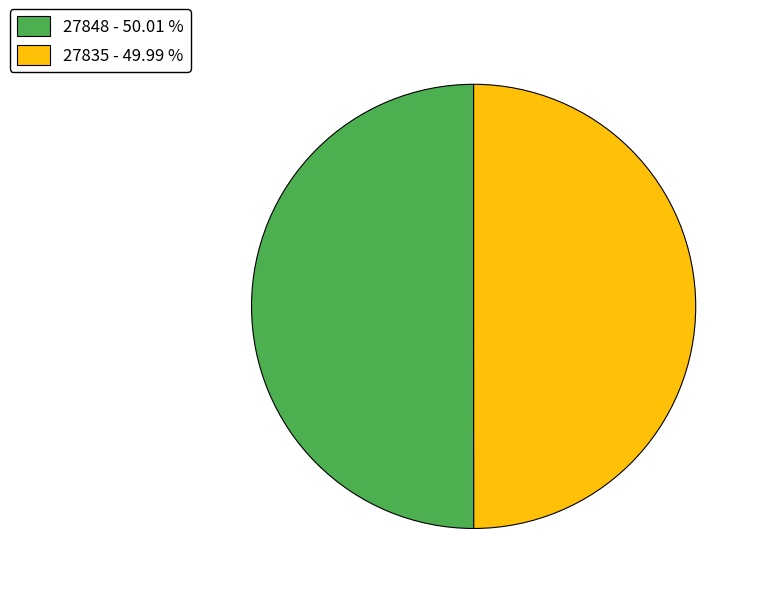

Do 27848 - 50.01 % and 27835 - 49.99 % together represent more than half of the pie?

Yes